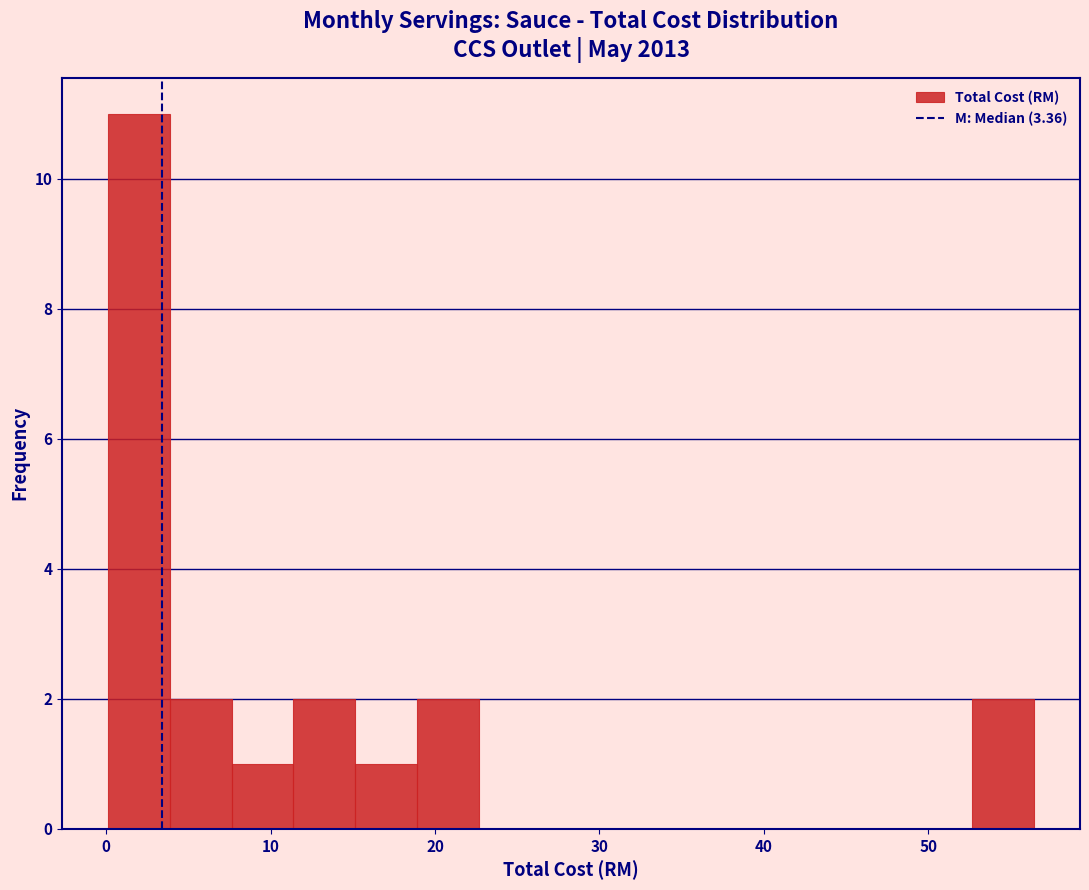

Read against the x-axis, roughly where is the centre of the tallest bar?

2